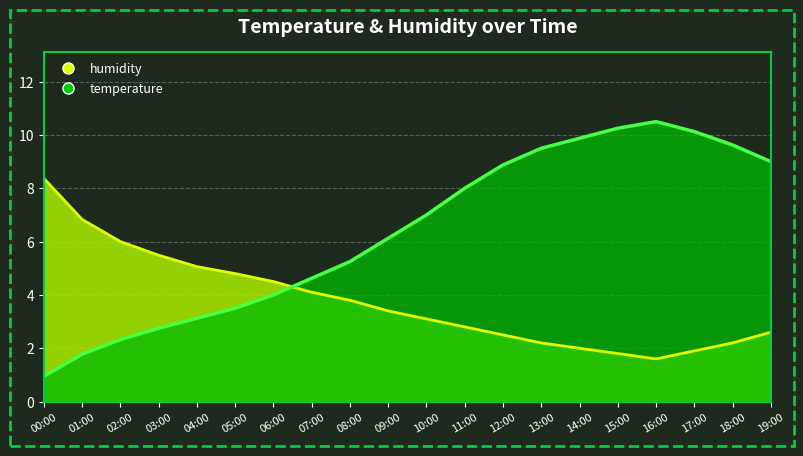

What are all the series names shown in the legend?

temperature, humidity